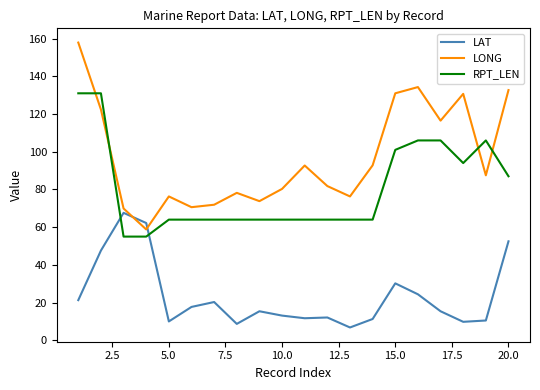

What is the lowest value of the LONG series?

58.8